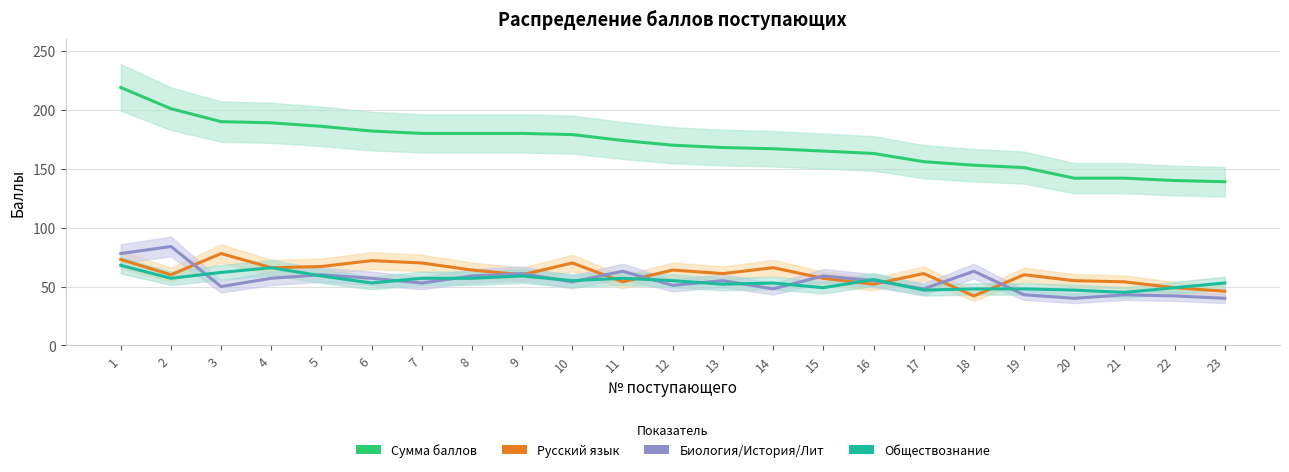

Which series has the largest range (max minus min)?

Сумма баллов